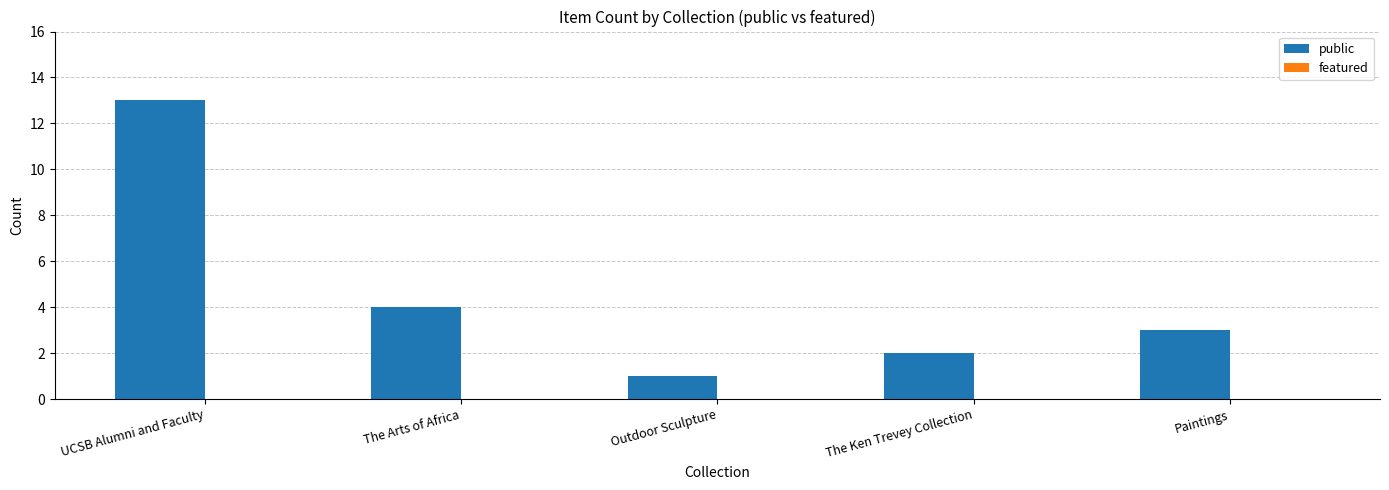

Rank the categories by value from highest to lowest.

UCSB Alumni and Faculty, The Arts of Africa, Paintings, The Ken Trevey Collection, Outdoor Sculpture